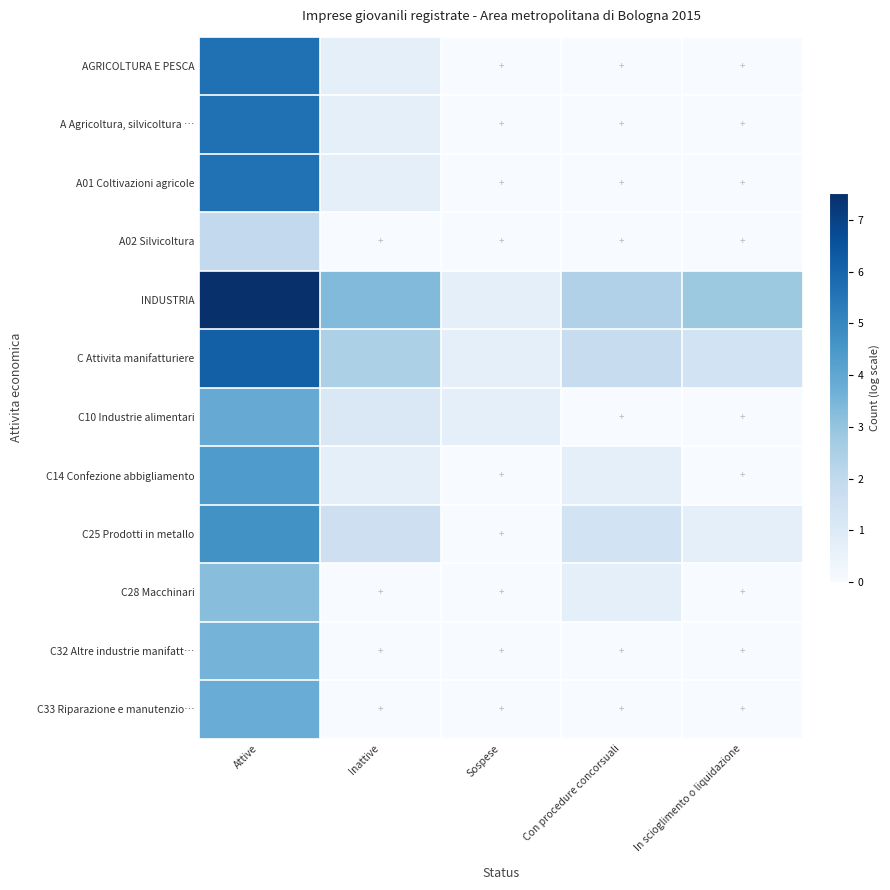

List the series in order of their peak value, highest first.

INDUSTRIA, C Attivita manifatturiere, AGRICOLTURA E PESCA, A Agricoltura, silvicoltura …, A01 Coltivazioni agricole, C25 Prodotti in metallo, C14 Confezione abbigliamento, C10 Industrie alimentari, C33 Riparazione e manutenzio…, C32 Altre industrie manifatt…, C28 Macchinari, A02 Silvicoltura